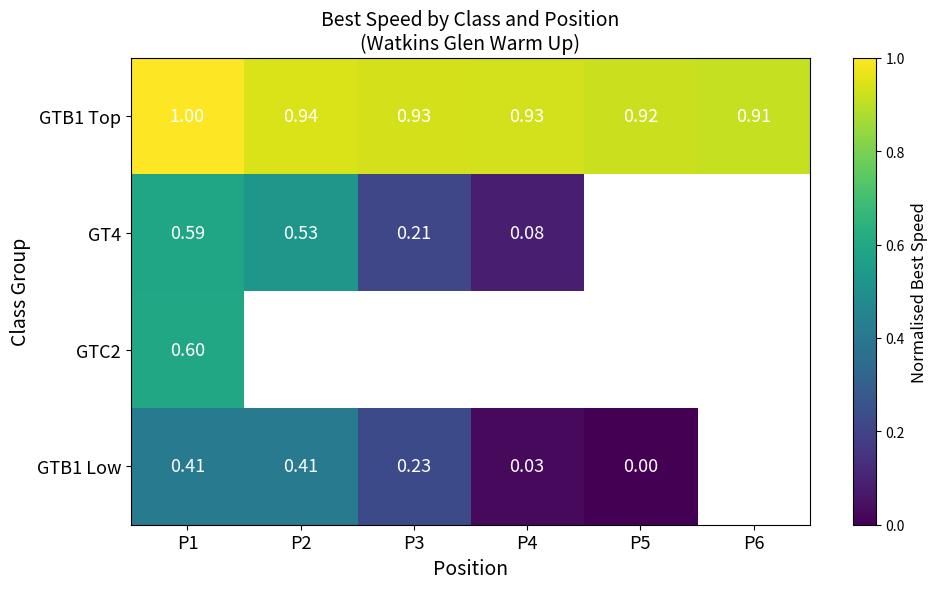

Is the value of GT4 at P4 greater than the value of GTB1 Top at P3?

No